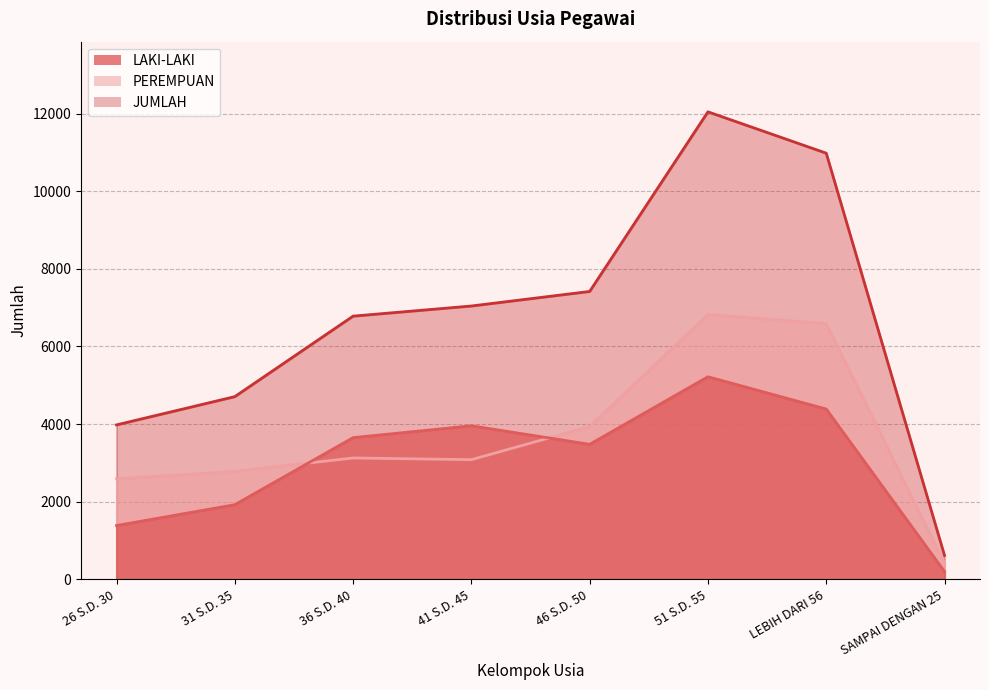

At which label does PEREMPUAN first exceed 3129?

46 S.D. 50